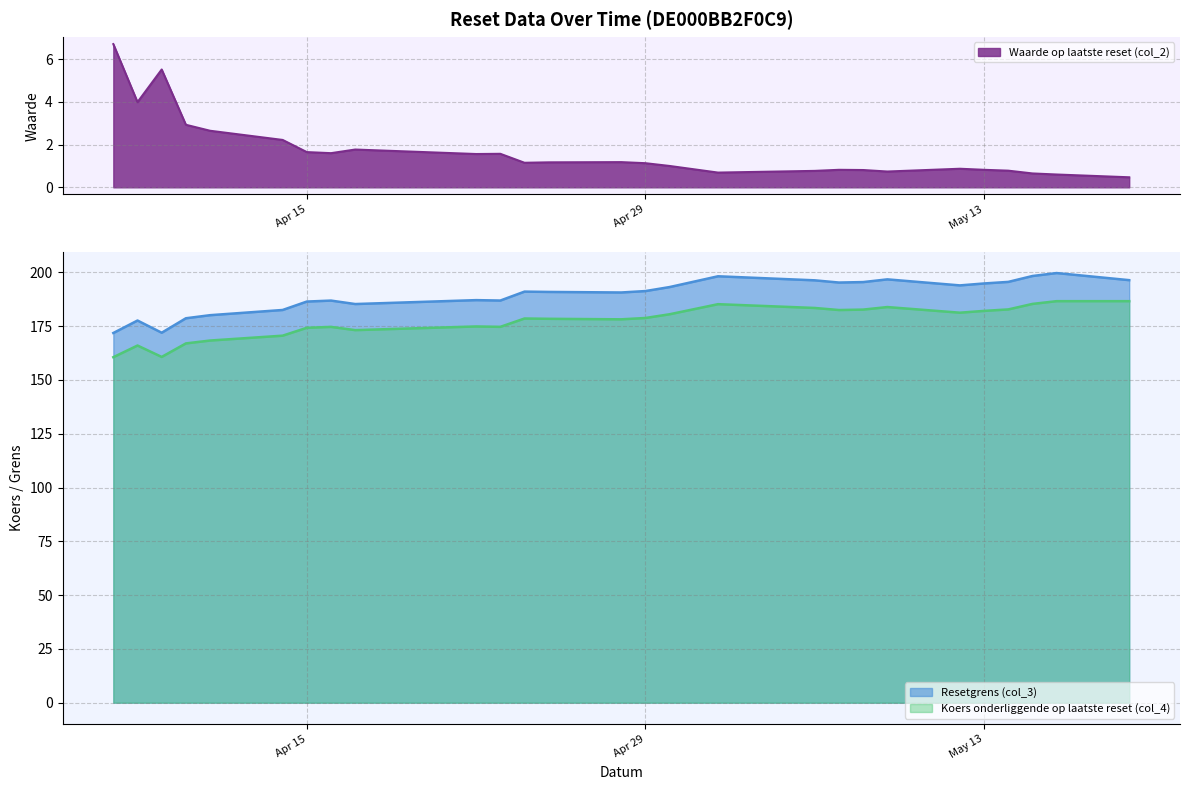

Does the chart display data point markers on the line(s)?

No